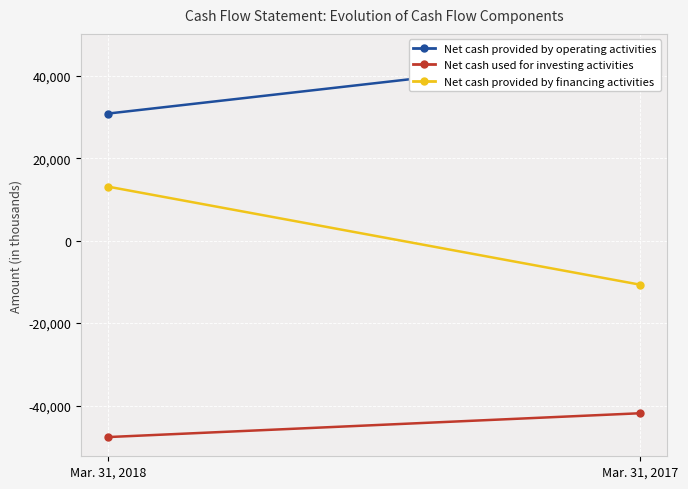

How many values in the Net cash provided by operating activities series are below 45538?

1